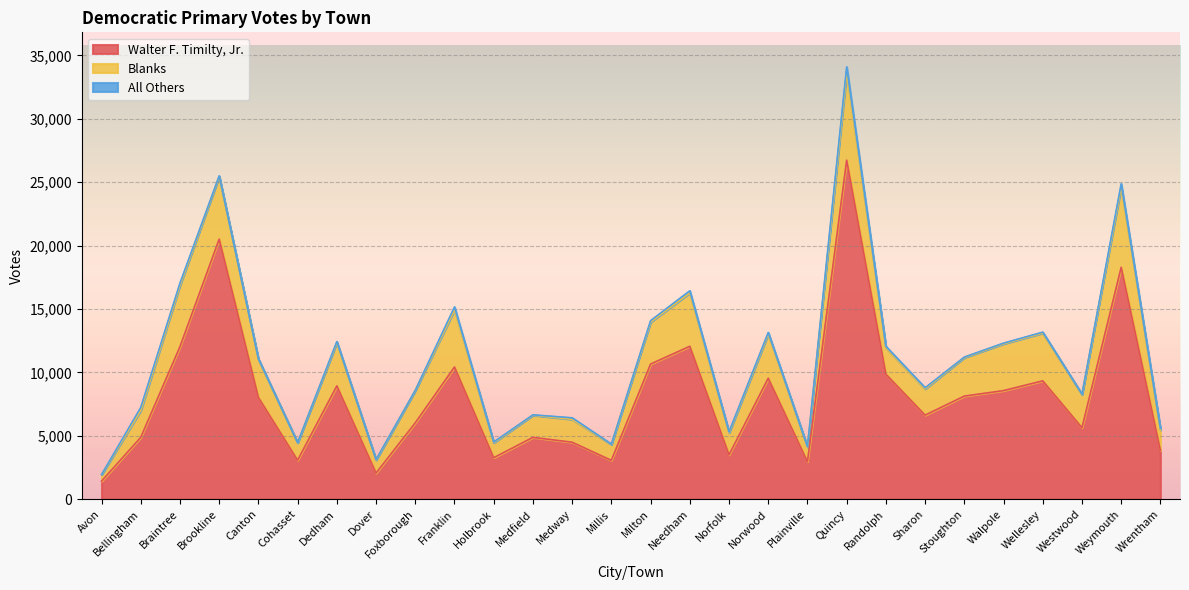

True or false: Blanks and All Others cross at least once.

False